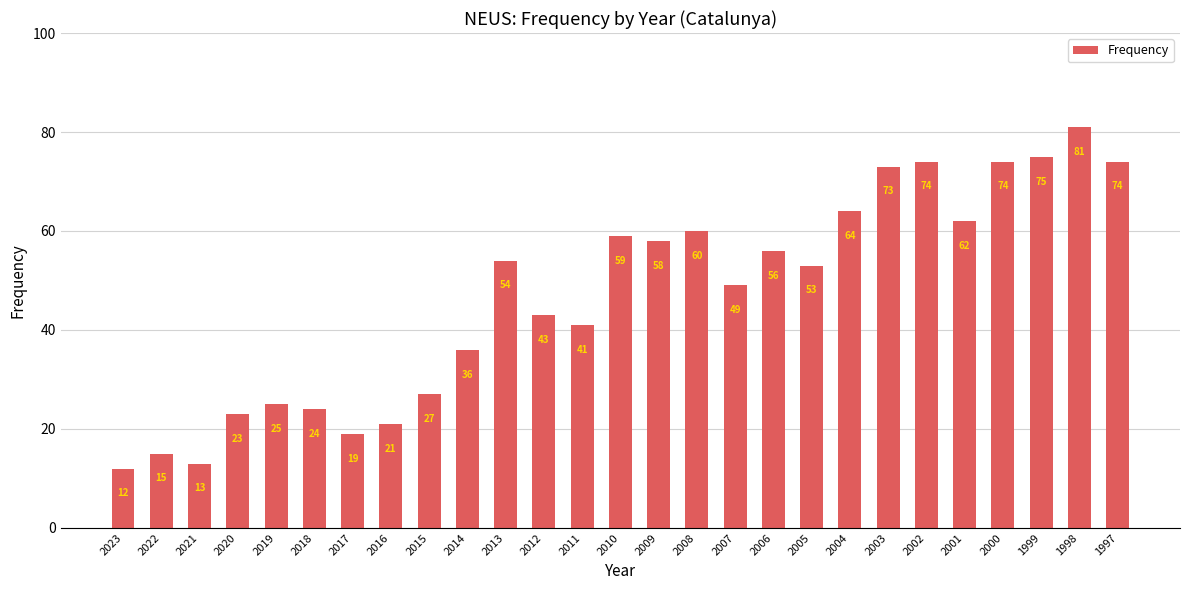

The value at 2007 is 49. True or false?

True